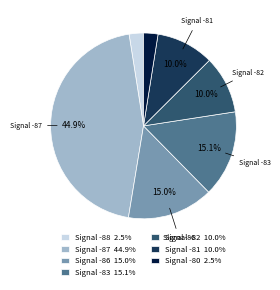

Combined, do Signal -80 2.5% and Signal -82 10.0% account for over 50%?

No